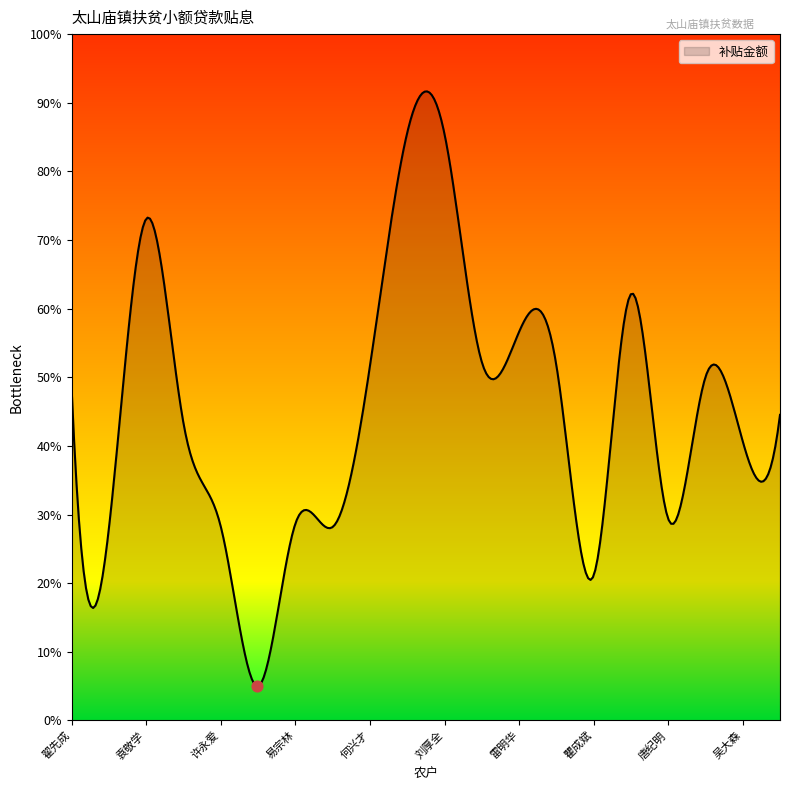

Does the chart have visible grid lines?

No